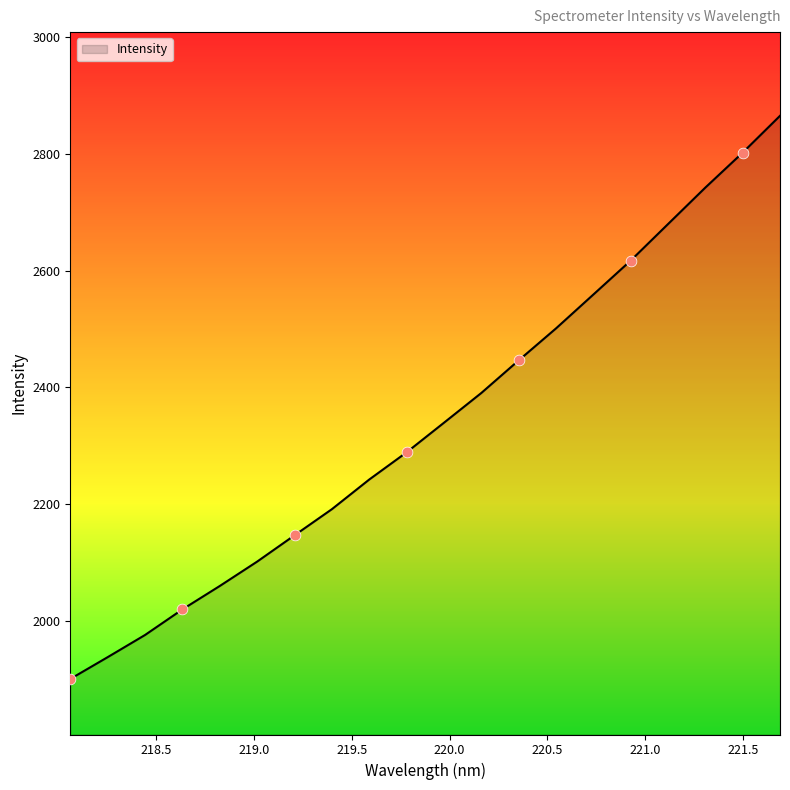

What is the minimum value shown in the chart?

1901.2